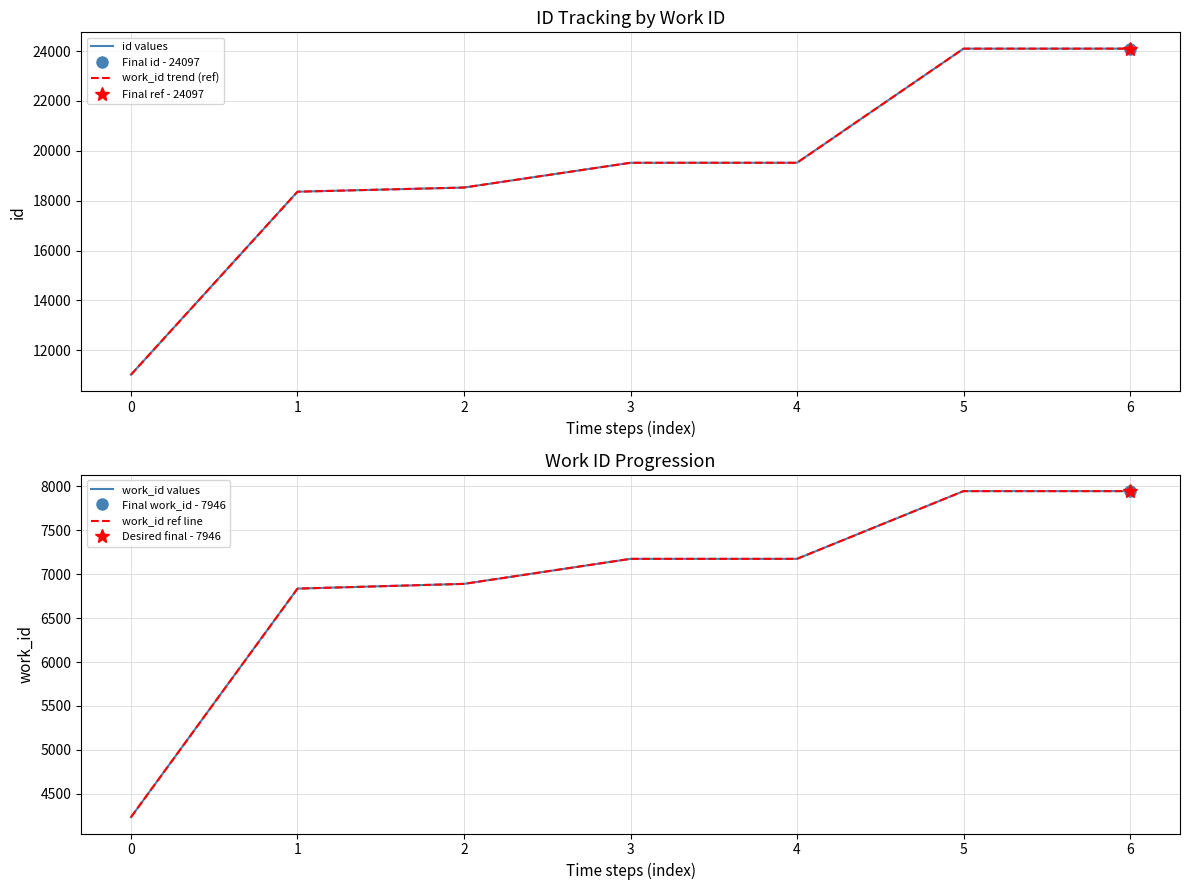

Which series changed the most between 0 and 3?

id values